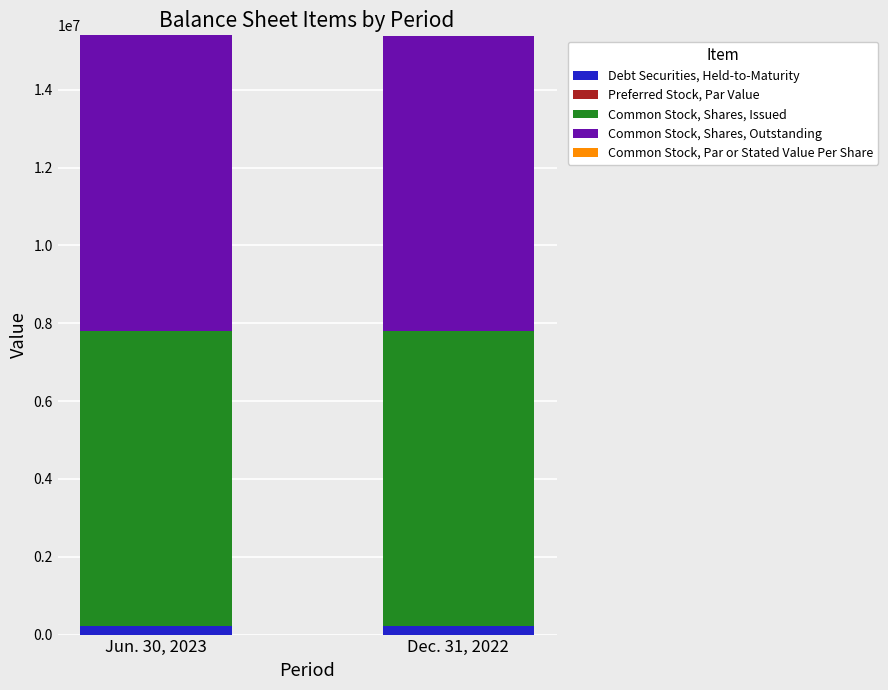

How many distinct data groups are displayed?

5